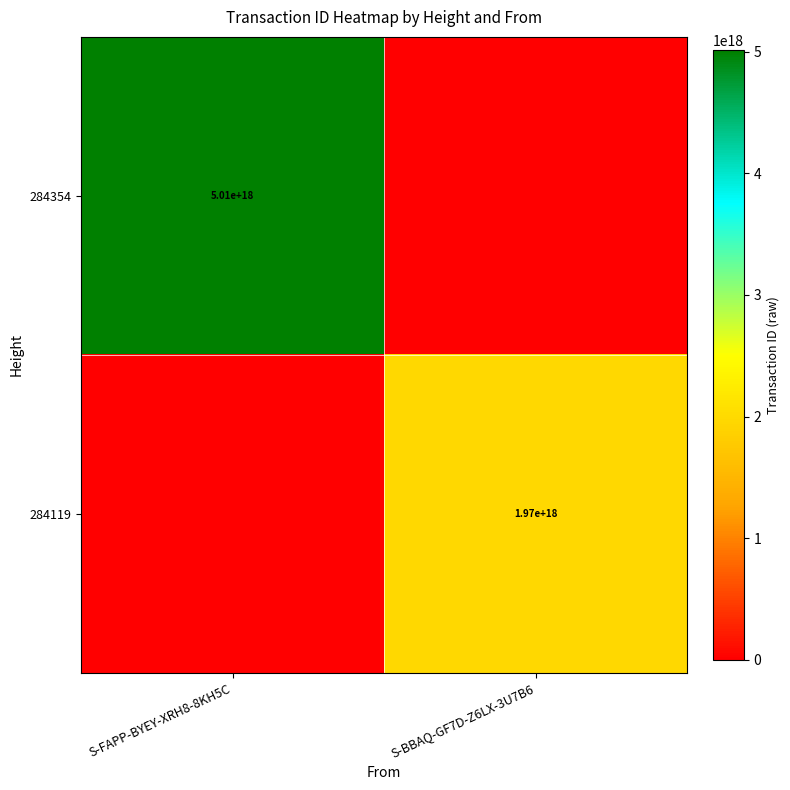

The value of 284354 at S-FAPP-BYEY-XRH8-8KH5C is 1231620499500676096. True or false?

False